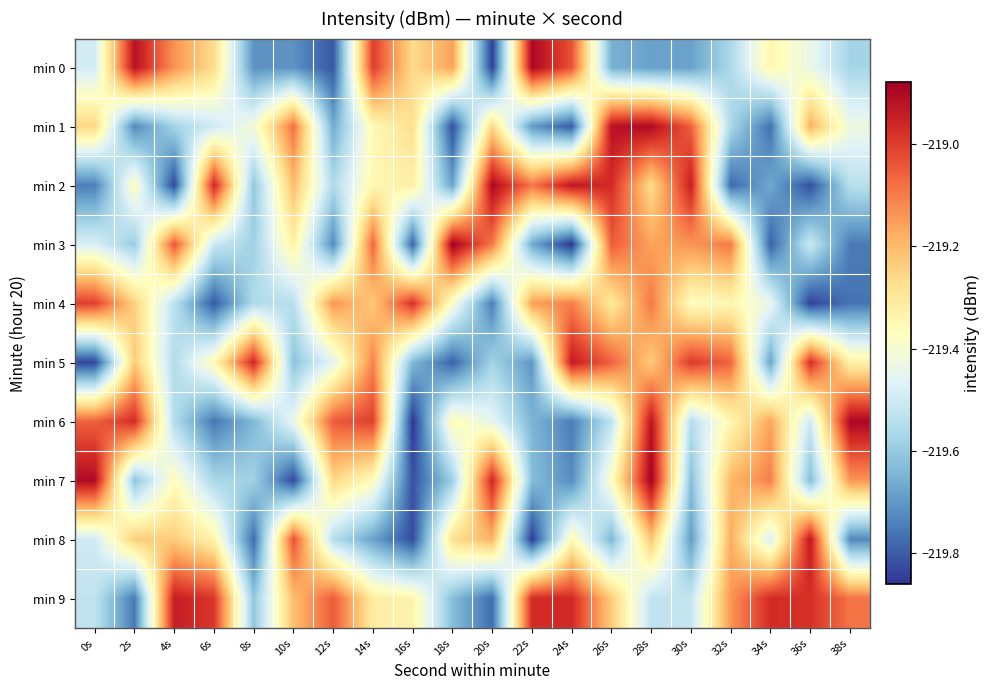

Reading left to right, what are all the values shown in this chart?

min 0: 0s=-219.5	2s=-218.9	4s=-219.1	6s=-219.3	8s=-219.7	10s=-219.7	12s=-219.8	14s=-219.0	16s=-219.3	18s=-219.2	20s=-219.8	22s=-218.9	24s=-219.0	26s=-219.7	28s=-219.7	30s=-219.7	32s=-219.6	34s=-219.3	36s=-219.4	38s=-219.6
min 1: 0s=-219.3	2s=-219.7	4s=-219.6	6s=-219.5	8s=-219.4	10s=-219.1	12s=-219.7	14s=-219.4	16s=-219.3	18s=-219.8	20s=-219.3	22s=-219.7	24s=-219.8	26s=-218.9	28s=-218.9	30s=-219.1	32s=-219.6	34s=-219.8	36s=-219.2	38s=-219.4
min 2: 0s=-219.7	2s=-219.4	4s=-219.8	6s=-219.0	8s=-219.6	10s=-219.2	12s=-219.6	14s=-219.3	16s=-219.3	18s=-219.7	20s=-218.9	22s=-219.1	24s=-218.9	26s=-219.0	28s=-219.3	30s=-218.9	32s=-219.8	34s=-219.7	36s=-219.8	38s=-219.5
min 3: 0s=-219.5	2s=-219.6	4s=-219.0	6s=-219.5	8s=-219.6	10s=-219.3	12s=-219.7	14s=-219.1	16s=-219.8	18s=-218.9	20s=-219.1	22s=-219.7	24s=-219.9	26s=-219.1	28s=-219.2	30s=-219.1	32s=-219.1	34s=-219.8	36s=-219.5	38s=-219.8
min 4: 0s=-219.0	2s=-219.2	4s=-219.5	6s=-219.8	8s=-219.6	10s=-219.5	12s=-219.1	14s=-219.2	16s=-219.0	18s=-219.4	20s=-219.7	22s=-219.2	24s=-219.1	26s=-219.3	28s=-219.1	30s=-219.4	32s=-219.3	34s=-219.4	36s=-219.8	38s=-219.8
min 5: 0s=-219.8	2s=-219.2	4s=-219.6	6s=-219.4	8s=-219.0	10s=-219.6	12s=-219.5	14s=-219.1	16s=-219.6	18s=-219.8	20s=-219.6	22s=-219.7	24s=-218.9	26s=-219.1	28s=-219.2	30s=-219.0	32s=-219.1	34s=-219.7	36s=-219.0	38s=-219.3
min 6: 0s=-219.1	2s=-219.0	4s=-219.5	6s=-219.8	8s=-219.6	10s=-219.4	12s=-219.0	14s=-219.0	16s=-219.9	18s=-219.4	20s=-219.4	22s=-219.6	24s=-219.7	26s=-219.5	28s=-218.9	30s=-219.5	32s=-219.3	34s=-219.2	36s=-219.5	38s=-218.9
min 7: 0s=-218.9	2s=-219.6	4s=-219.4	6s=-219.6	8s=-219.6	10s=-219.8	12s=-219.3	14s=-219.4	16s=-219.8	18s=-219.6	20s=-219.0	22s=-219.6	24s=-219.7	26s=-219.4	28s=-218.9	30s=-219.6	32s=-219.2	34s=-219.1	36s=-219.6	38s=-219.1
min 8: 0s=-219.5	2s=-219.2	4s=-219.2	6s=-219.3	8s=-219.8	10s=-219.0	12s=-219.5	14s=-219.7	16s=-219.8	18s=-219.3	20s=-219.2	22s=-219.8	24s=-219.4	26s=-219.6	28s=-219.2	30s=-219.7	32s=-219.2	34s=-219.5	36s=-218.9	38s=-219.7
min 9: 0s=-219.5	2s=-219.8	4s=-218.9	6s=-219.0	8s=-219.6	10s=-219.2	12s=-219.0	14s=-219.3	16s=-219.3	18s=-219.6	20s=-219.8	22s=-219.0	24s=-219.0	26s=-219.2	28s=-219.5	30s=-219.5	32s=-219.1	34s=-219.0	36s=-219.0	38s=-219.1